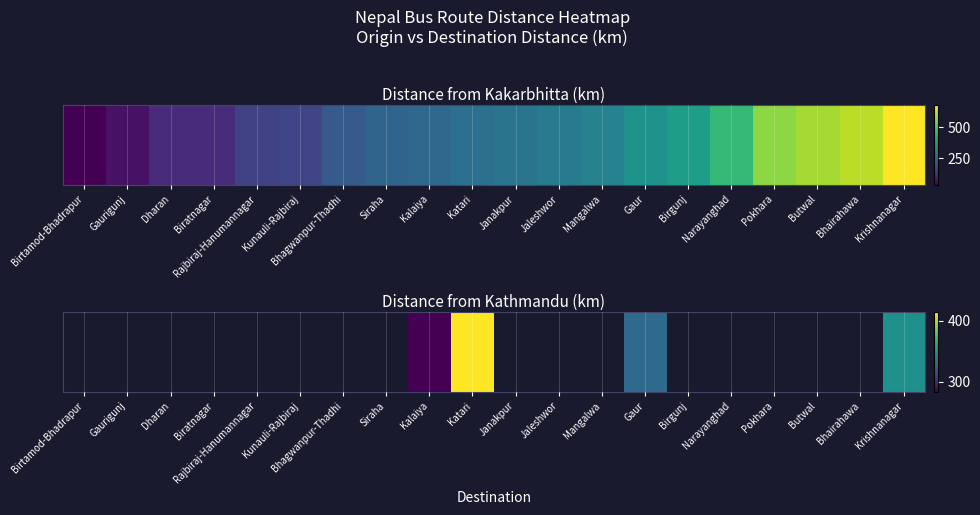

Which label corresponds to the largest value in the chart?

Katari